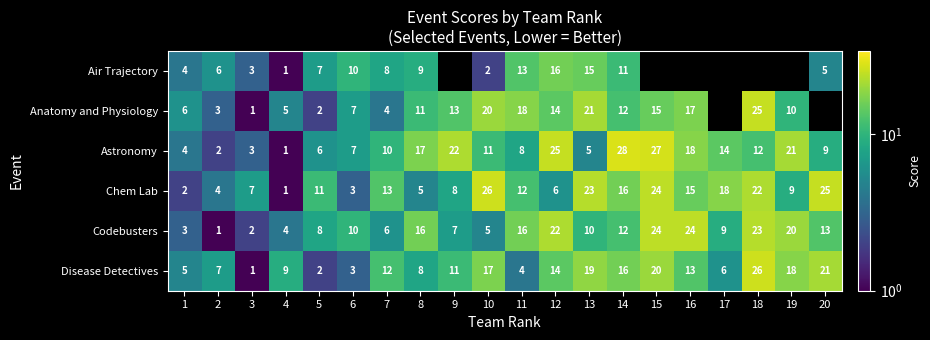

At 7, list the series in order from smallest to largest.

Anatomy and Physiology, Codebusters, Air Trajectory, Astronomy, Disease Detectives, Chem Lab